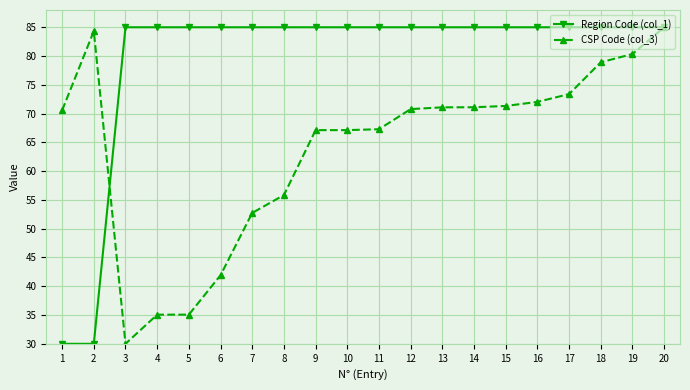

What is the minimum value shown in the chart?

30.0